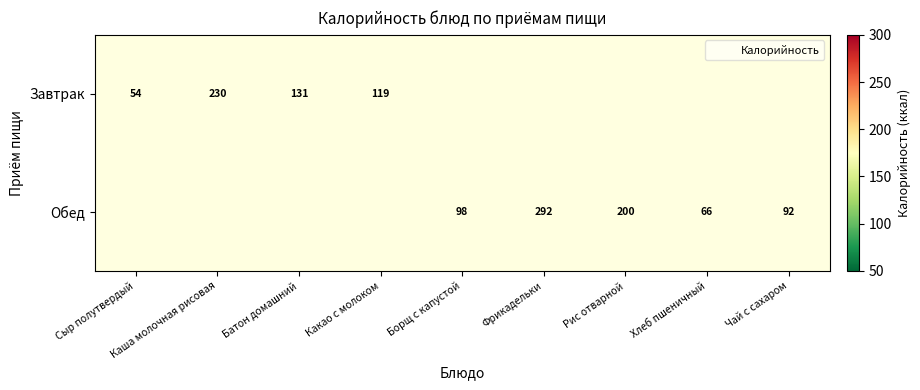

Is the value of Завтрак at Сыр полутвердый greater than the value of Обед at Хлеб пшеничный?

No